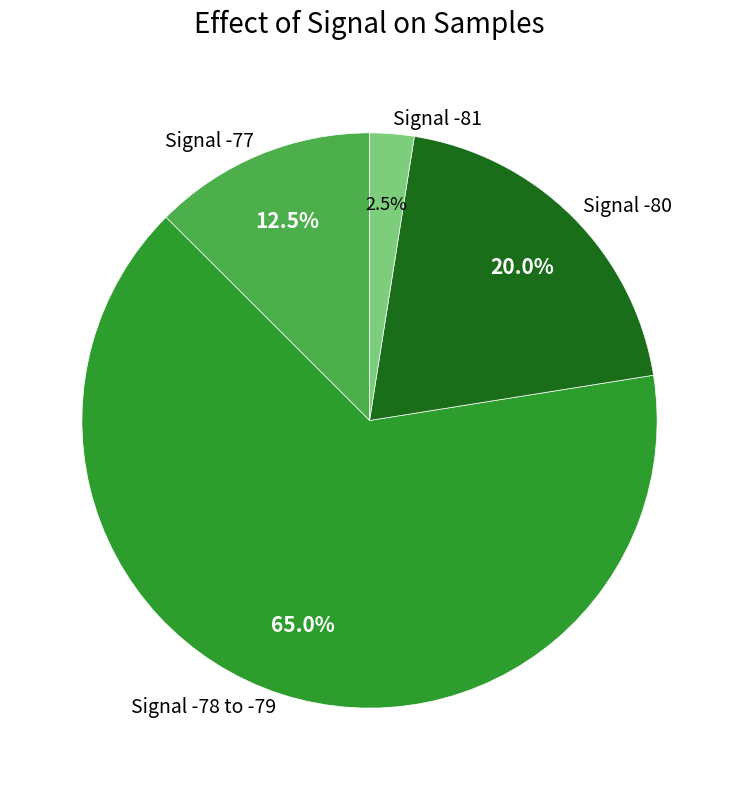

How many slices are in this pie chart?

4